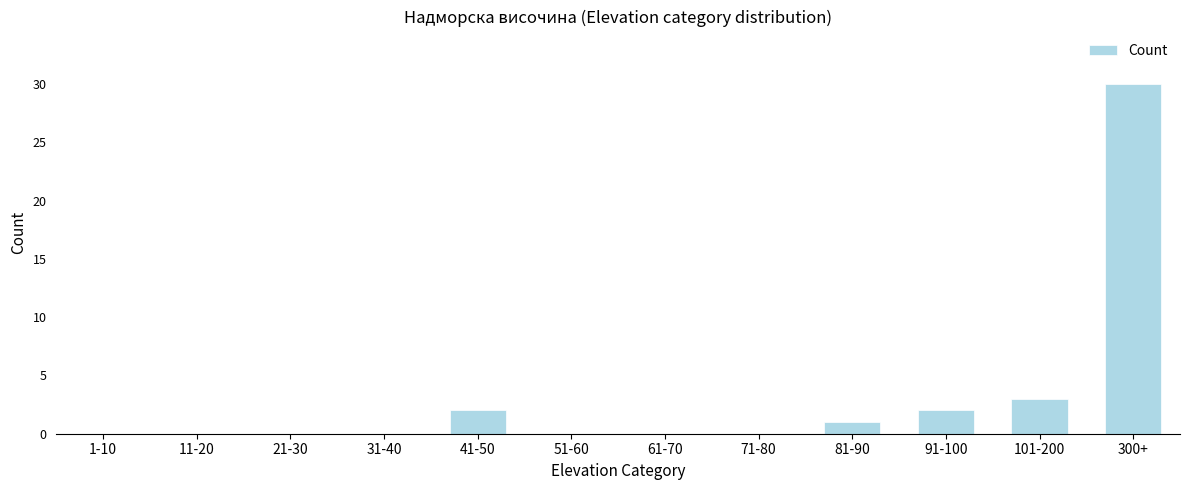

Reading left to right, what are all the values shown in this chart?

1-10=0	11-20=0	21-30=0	31-40=0	41-50=2	51-60=0	61-70=0	71-80=0	81-90=1	91-100=2	101-200=3	300+=30